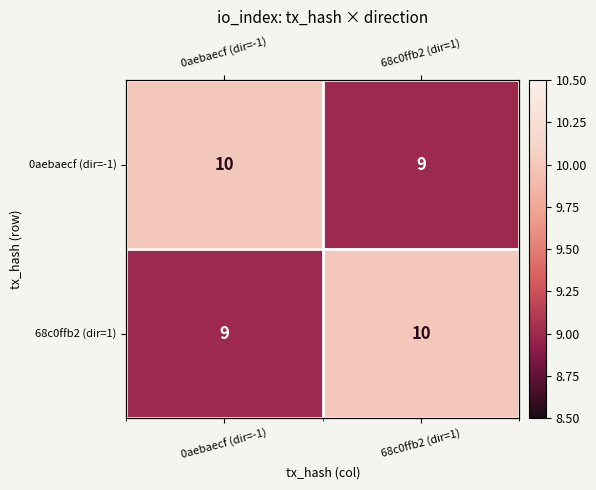

Count the number of categories in the chart.

2